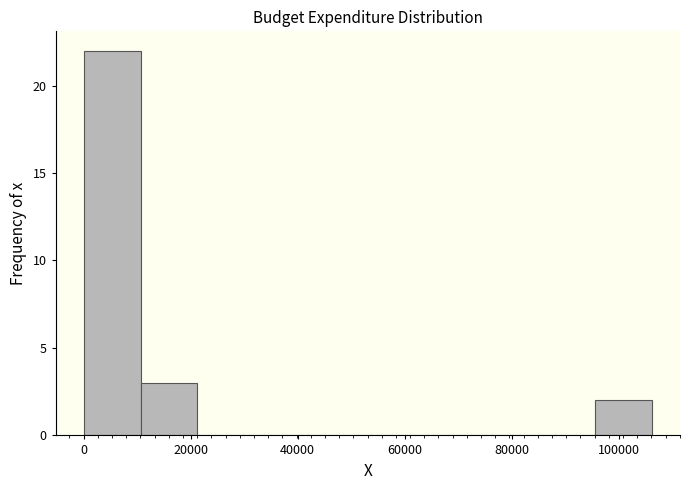

Reading left to right, list every bar in this chart as the range it spans on the x-axis followed by its height. Neither the bar edges nor the heights are printed on the chart, so give them approximately, as read against the axes.

0 to 10000: 22
10000 to 22000: 3
22000 to 32000: 0
32000 to 42000: 0
42000 to 54000: 0
54000 to 64000: 0
64000 to 74000: 0
74000 to 84000: 0
84000 to 96000: 0
96000 to 106000: 2